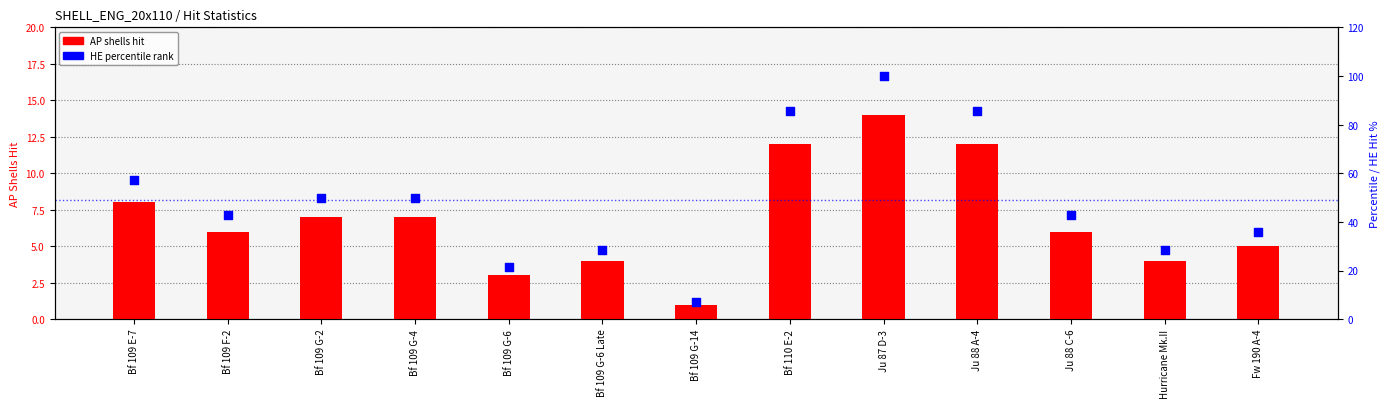

Which series has the largest total across all categories?

SHELL_ENG_20x110_HE (pct)